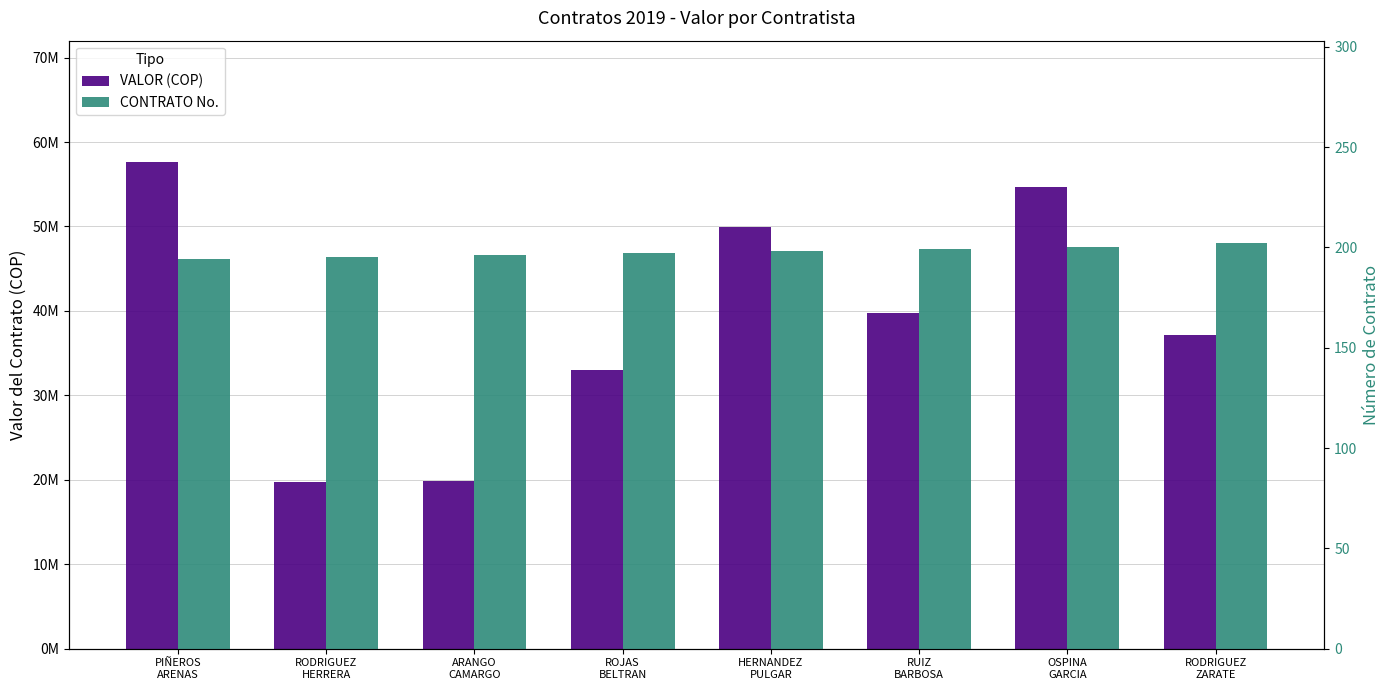

What is the difference between the highest and lowest values at ARANGO
CAMARGO?

19799804